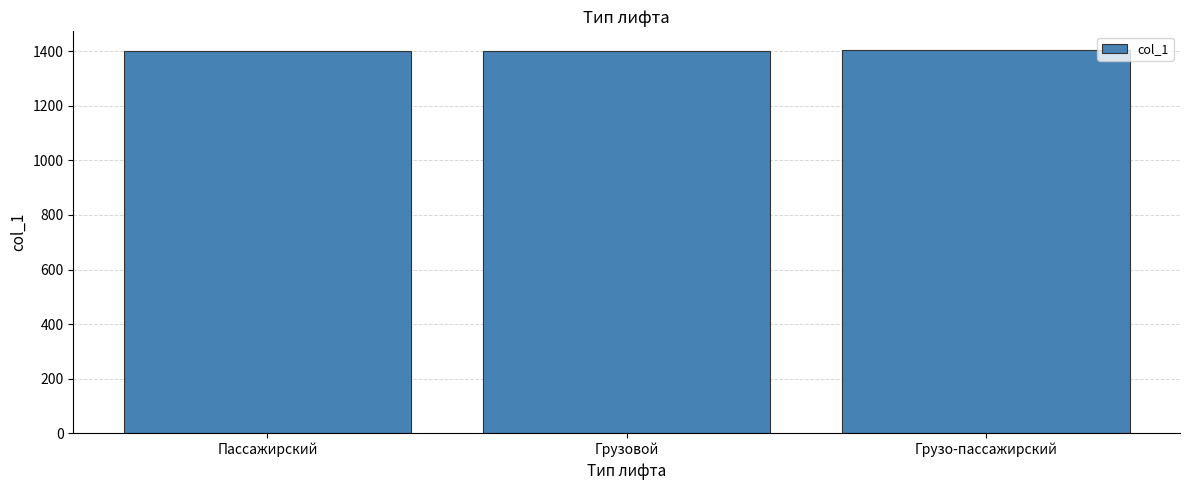

What is the sum of all values?

4206